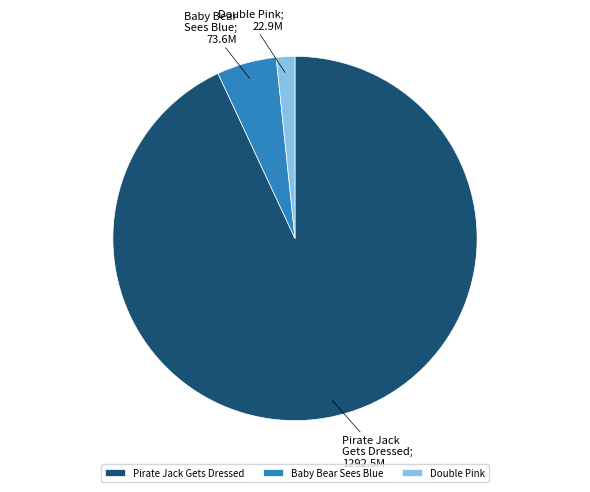

Combined, do Pirate Jack Gets Dressed and Double Pink account for over 50%?

Yes